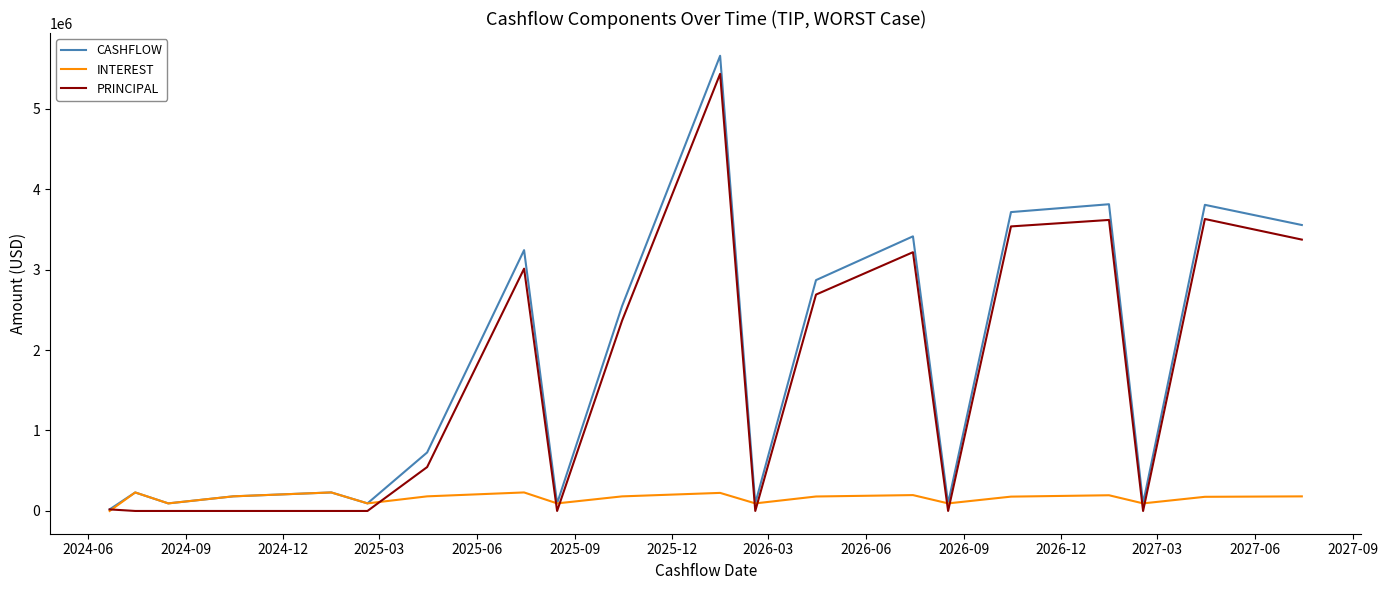

What are all the series names shown in the legend?

CASHFLOW, INTEREST, PRINCIPAL